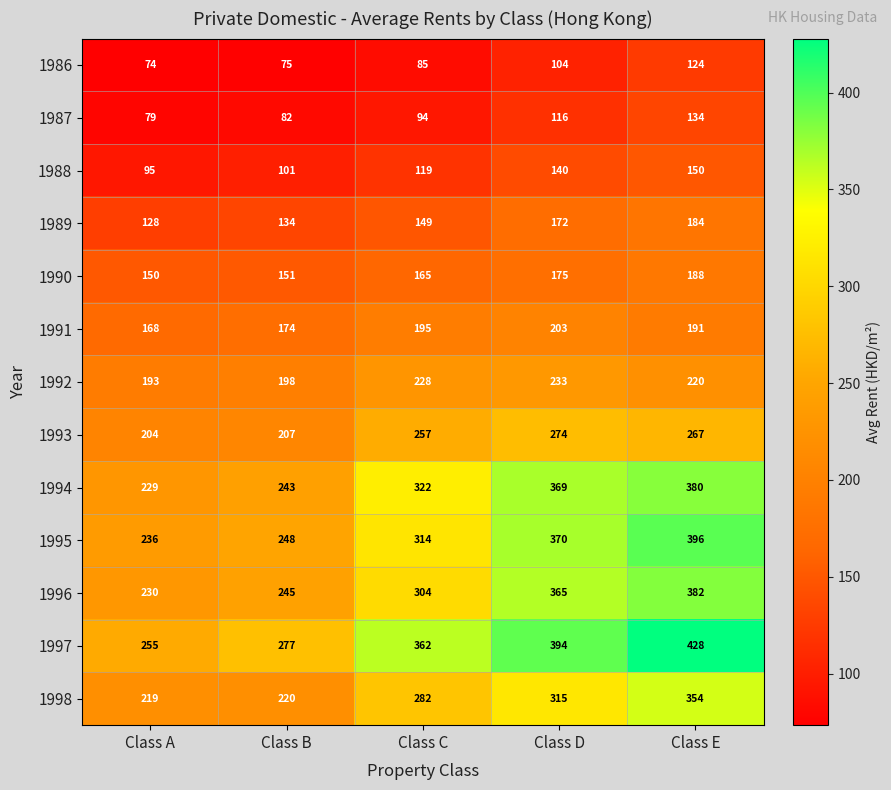

What is the difference between the highest and lowest values at Class A?

181